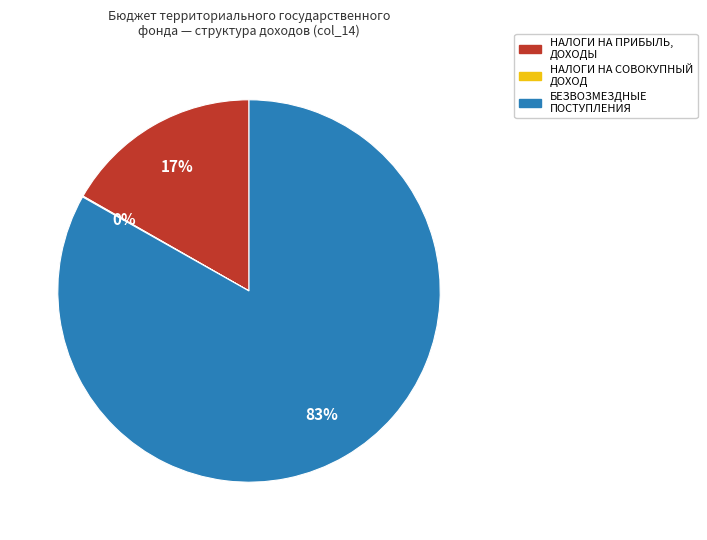

To the nearest percent, what is the difference between the largest and smallest slice percentages?

83%